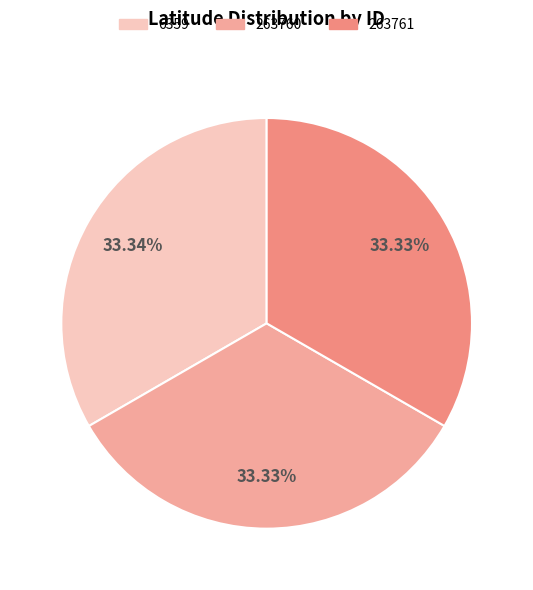

Combined, what portion of the pie is 263761 and 6359?

66.7%